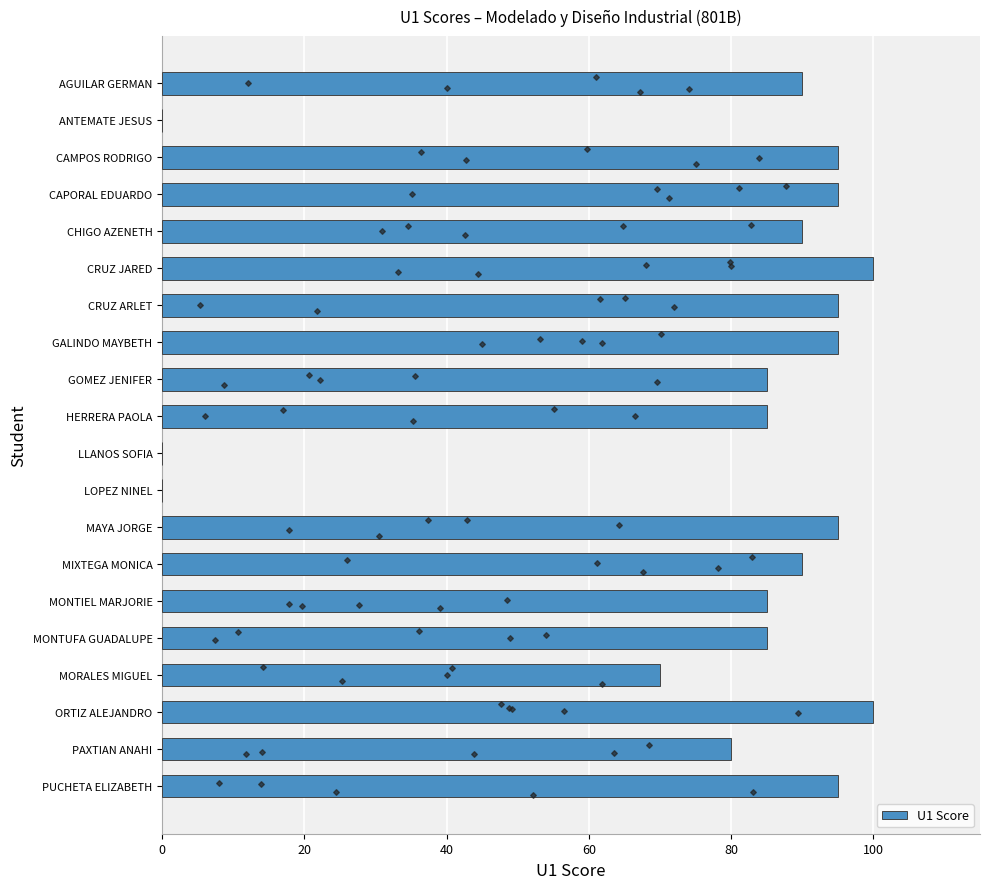

Is it true that U1 Score equals 52 at CRUZ ARLET?

False